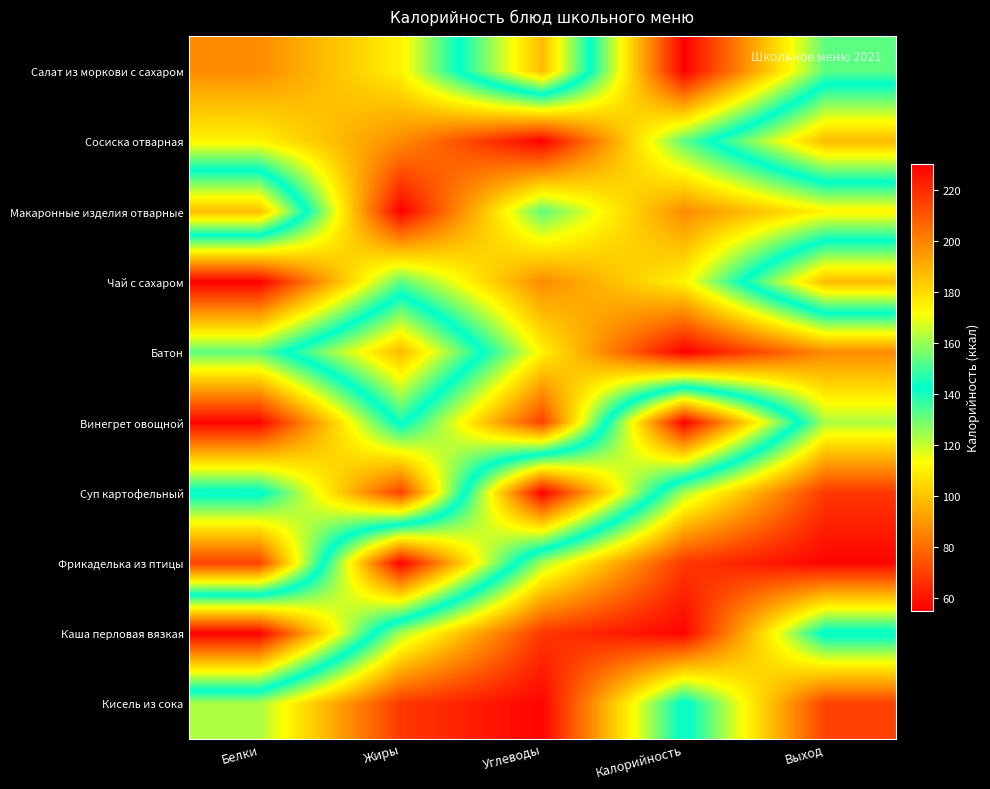

Reading left to right, list all the values displayed in this chart.

Салат из моркови с сахаром: Белки=87	Жиры=111	Углеводы=187	Калорийность=55	Выход=132
Сосиска отварная: Белки=111	Жиры=87	Углеводы=55	Калорийность=132	Выход=187
Макаронные изделия отварные: Белки=187	Жиры=55	Углеводы=132	Калорийность=87	Выход=111
Чай с сахаром: Белки=55	Жиры=132	Углеводы=87	Калорийность=111	Выход=187
Батон: Белки=132	Жиры=187	Углеводы=111	Калорийность=55	Выход=87
Винегрет овощной: Белки=56	Жиры=145	Углеводы=70	Калорийность=230	Выход=123
Суп картофельный: Белки=145	Жиры=70	Углеводы=230	Калорийность=123	Выход=68
Фрикаделька из птицы: Белки=70	Жиры=230	Углеводы=123	Калорийность=68	Выход=56
Каша перловая вязкая: Белки=230	Жиры=123	Углеводы=68	Калорийность=56	Выход=145
Кисель из сока: Белки=123	Жиры=68	Углеводы=56	Калорийность=145	Выход=70